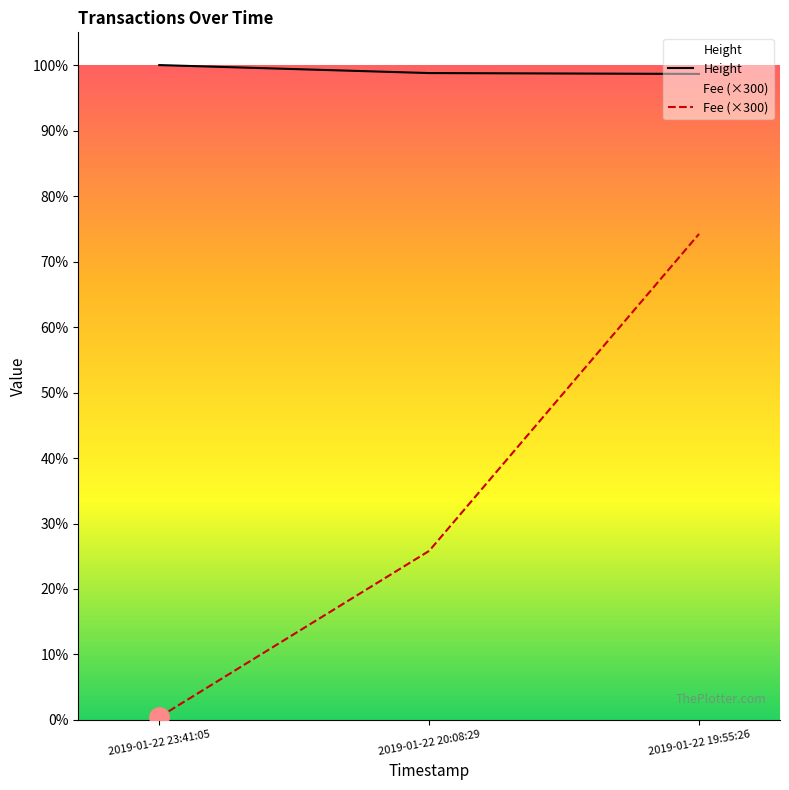

Rank the series at 2019-01-22 20:08:29 from highest to lowest value.

Height, Fee (×300)